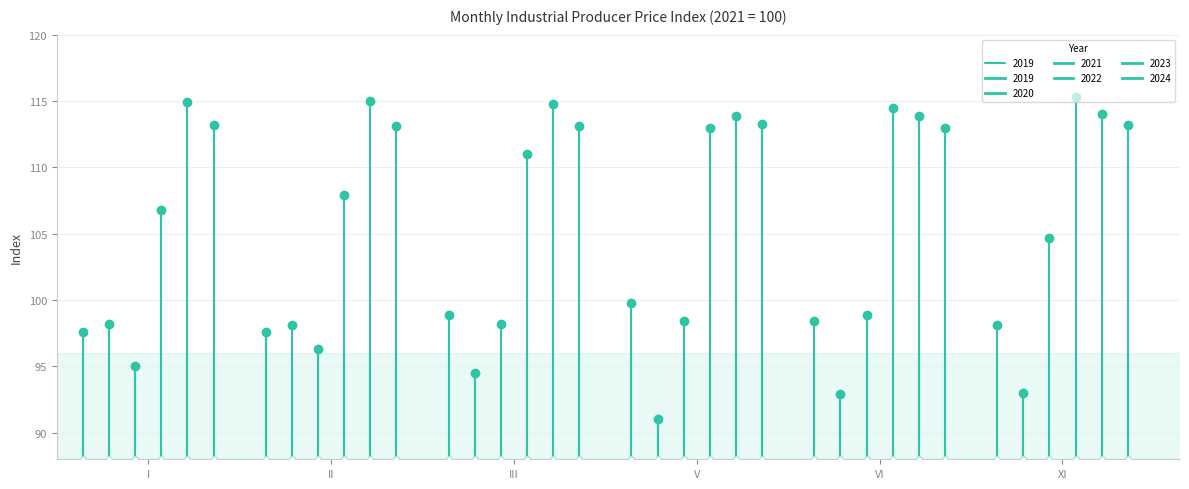

Rank the series by their maximum value, from highest to lowest.

2022, 2023, 2024, 2021, 2019, 2020